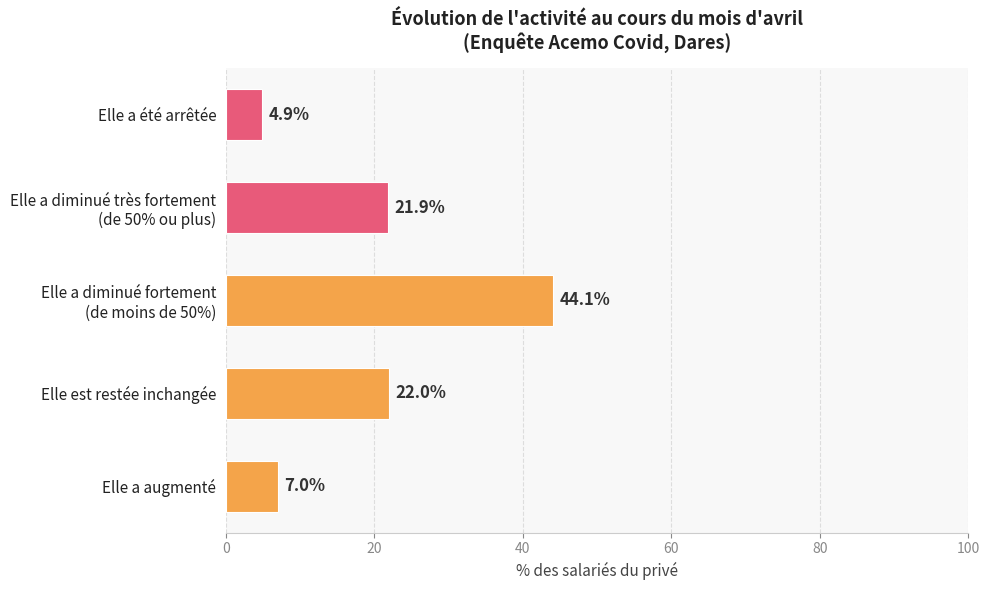

Rank the categories by value from lowest to highest.

Elle a été arrêtée, Elle a augmenté, Elle a diminué très fortement
(de 50% ou plus), Elle est restée inchangée, Elle a diminué fortement
(de moins de 50%)